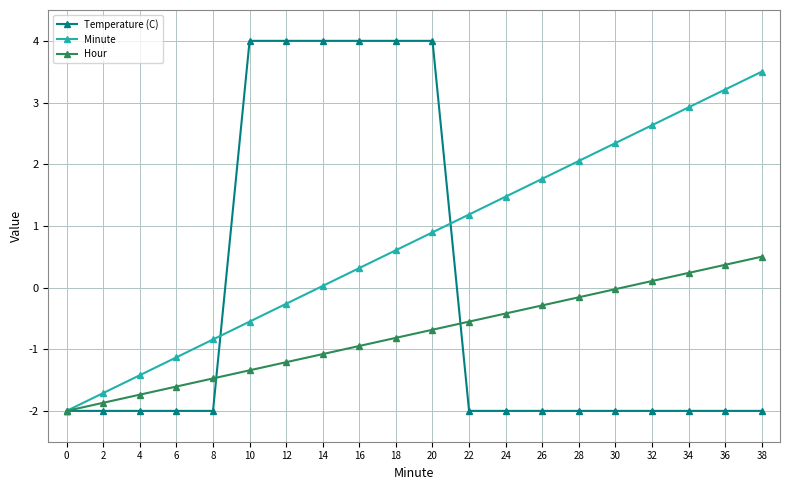

What is the value of the Hour point at the 5th from the left?

-1.5